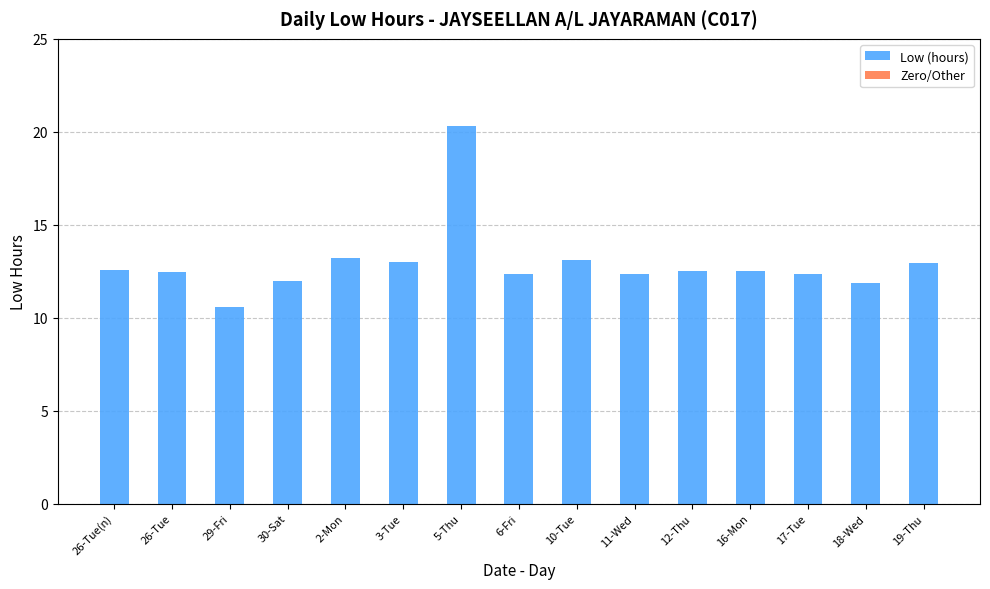

What is the difference between the values at 18-Wed and 26-Tue?

0.6